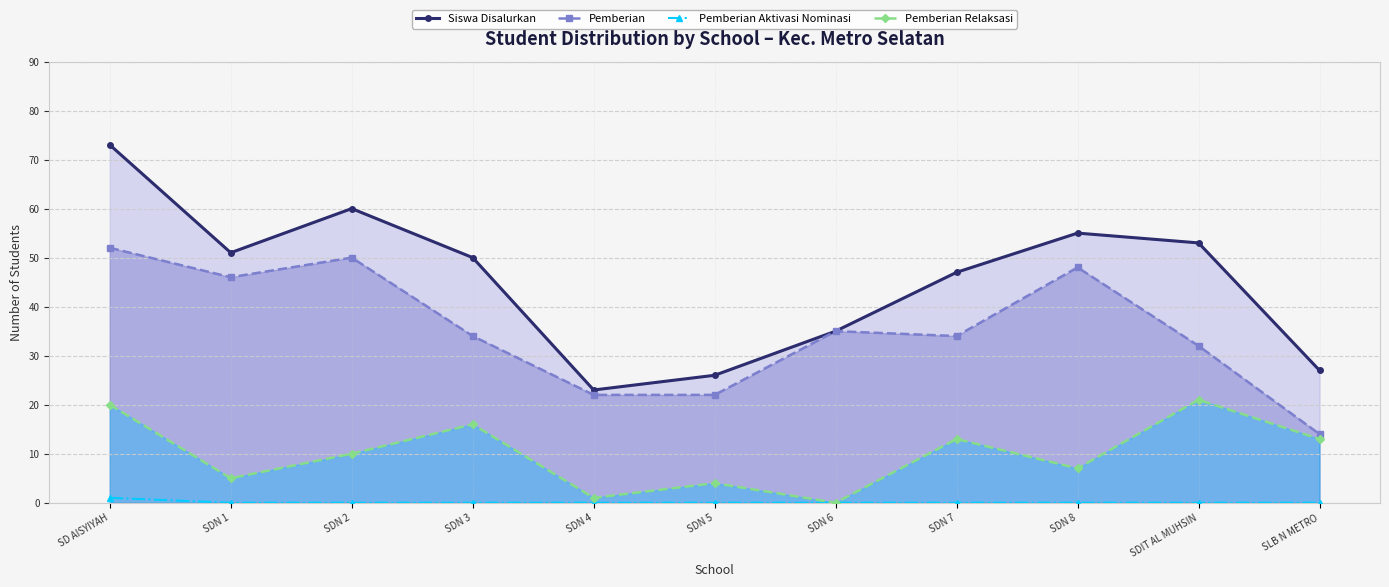

What is the sum of the Siswa Disalurkan values at SDN 5 and SDN 8?

81